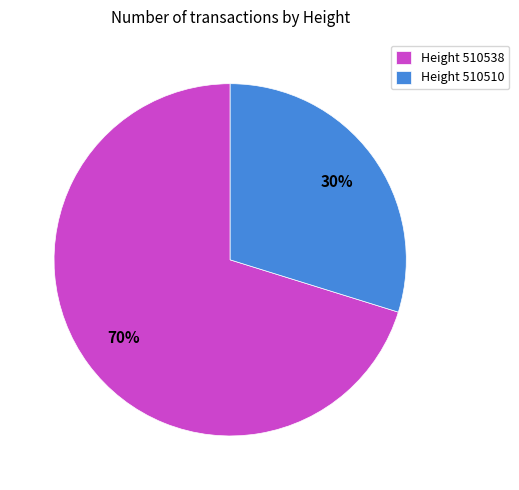

Which category has the smallest portion of the pie?

Height 510510